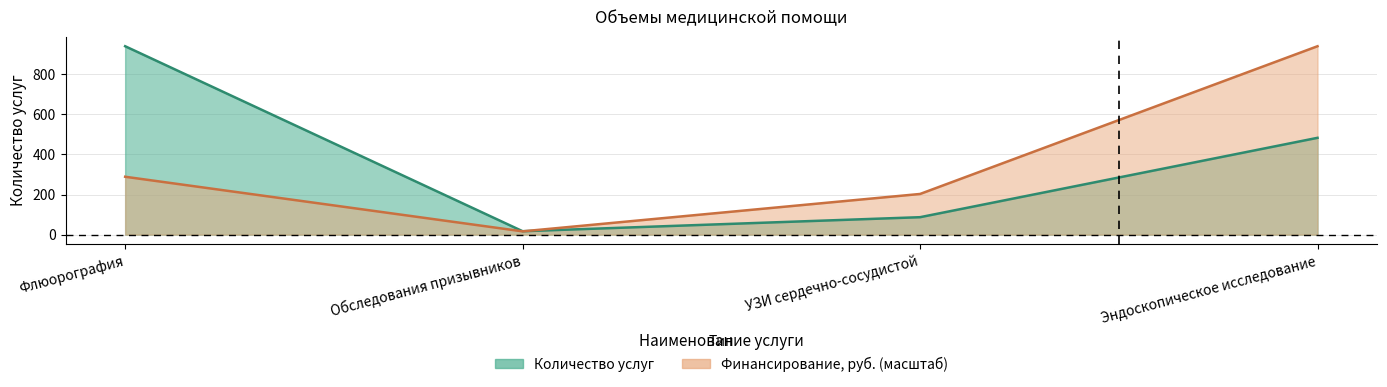

Reading left to right, list all the values displayed in this chart.

Количество услуг: Флюорография=940.0	Обследования призывников=17.0	УЗИ сердечно-сосудистой=87.0	Эндоскопическое исследование=483.0
Финансирование, руб.: Флюорография=288.8	Обследования призывников=16.3	УЗИ сердечно-сосудистой=202.9	Эндоскопическое исследование=940.0